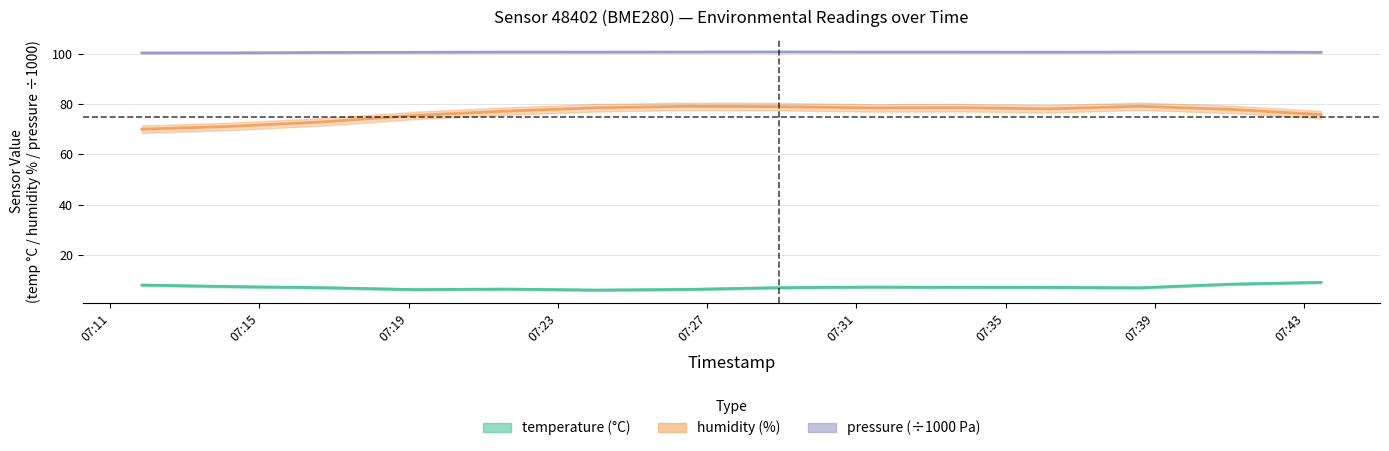

List the series in order of their overall mean, highest first.

pressure_norm, humidity, temperature